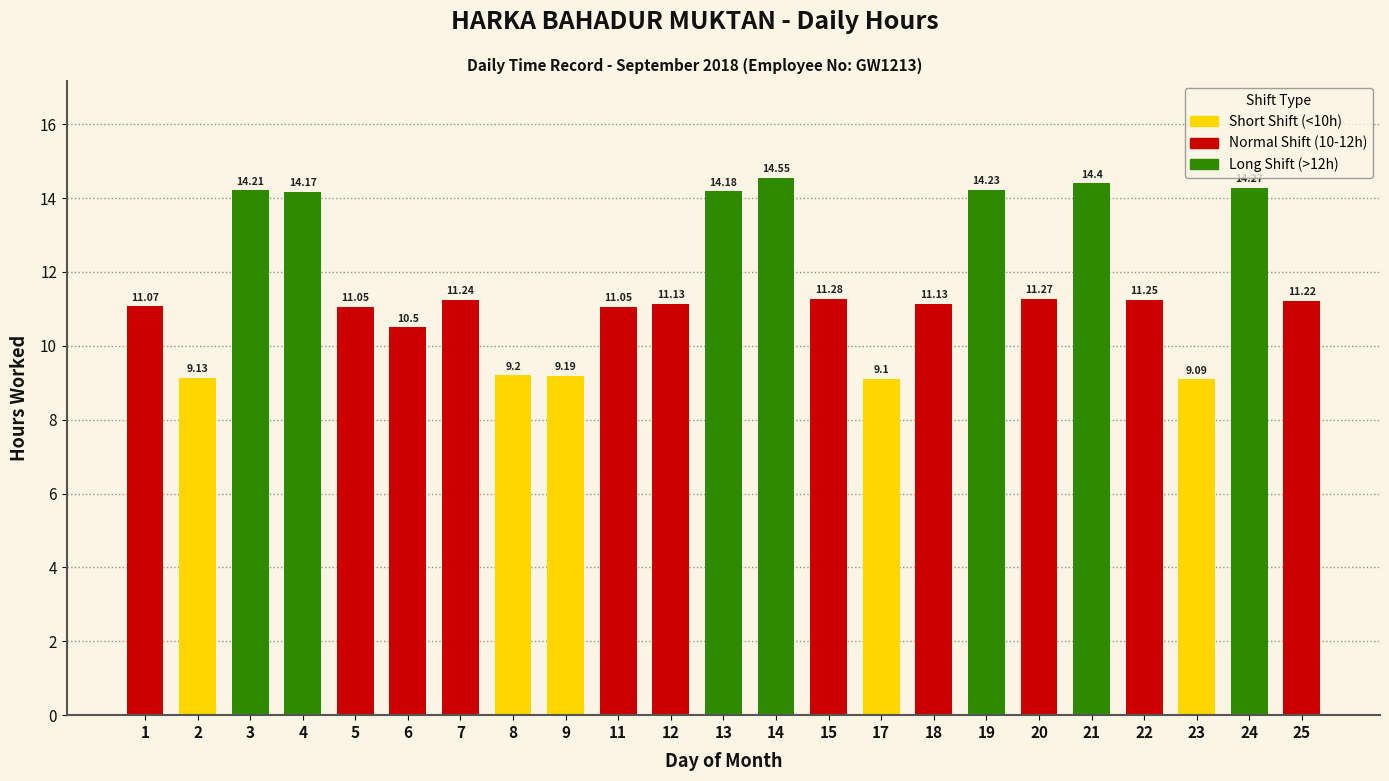

What is the sum of all values?

267.9